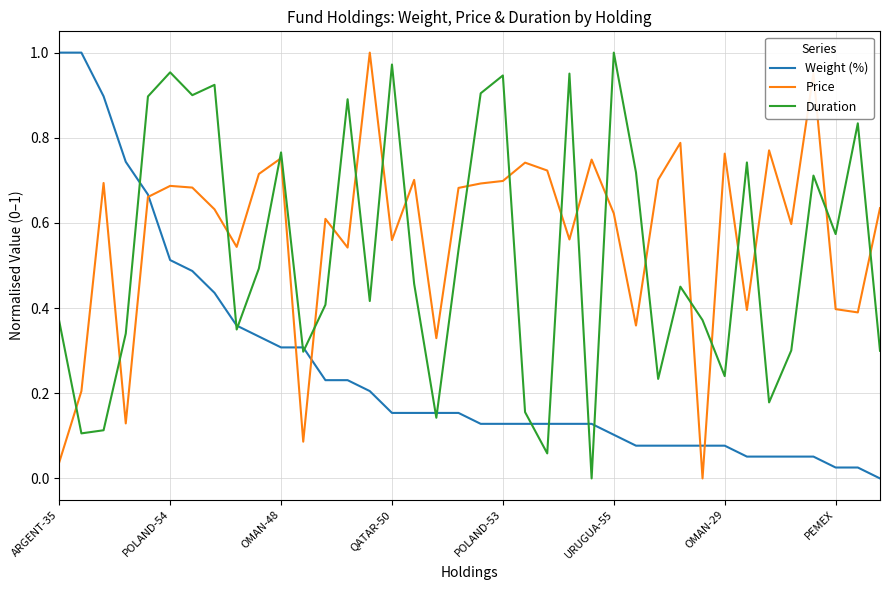

Which series has the largest total across all categories?

Price